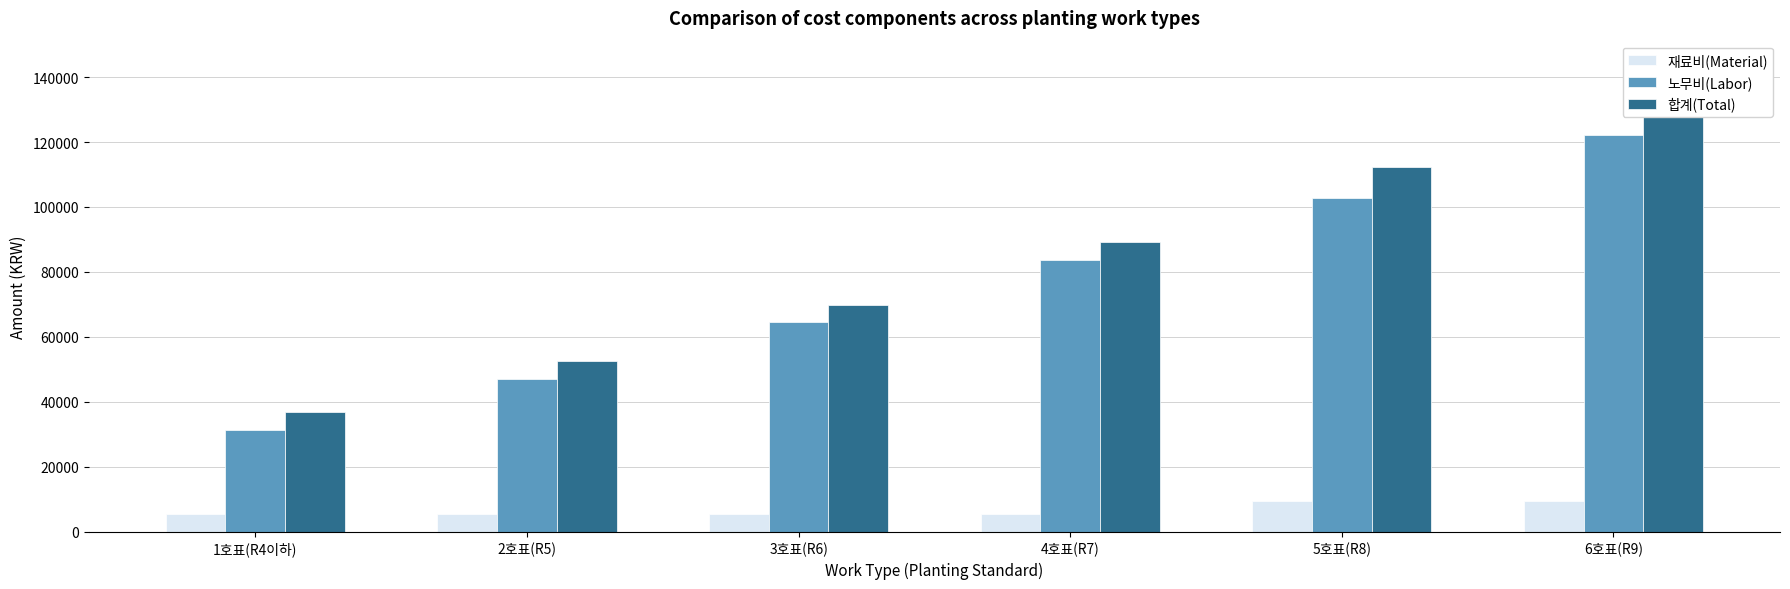

What is the highest value of the 재료비(Material) series?

9400